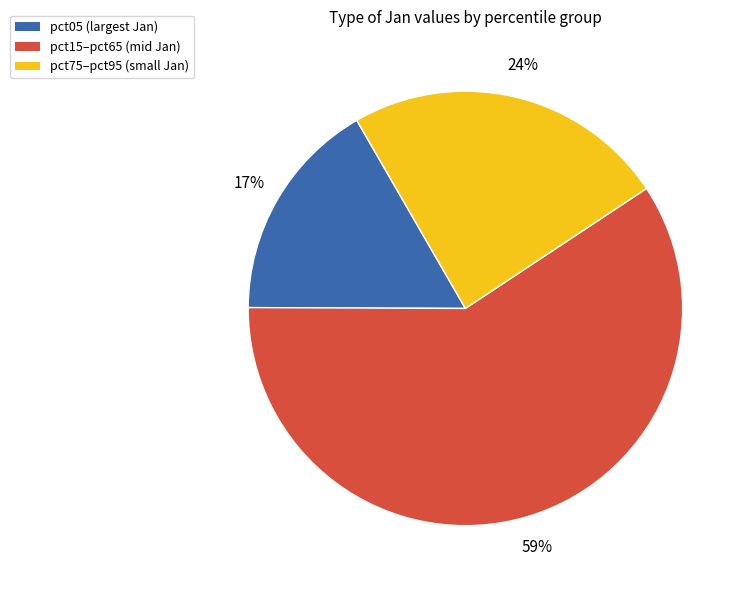

Is there a majority slice in this chart?

Yes